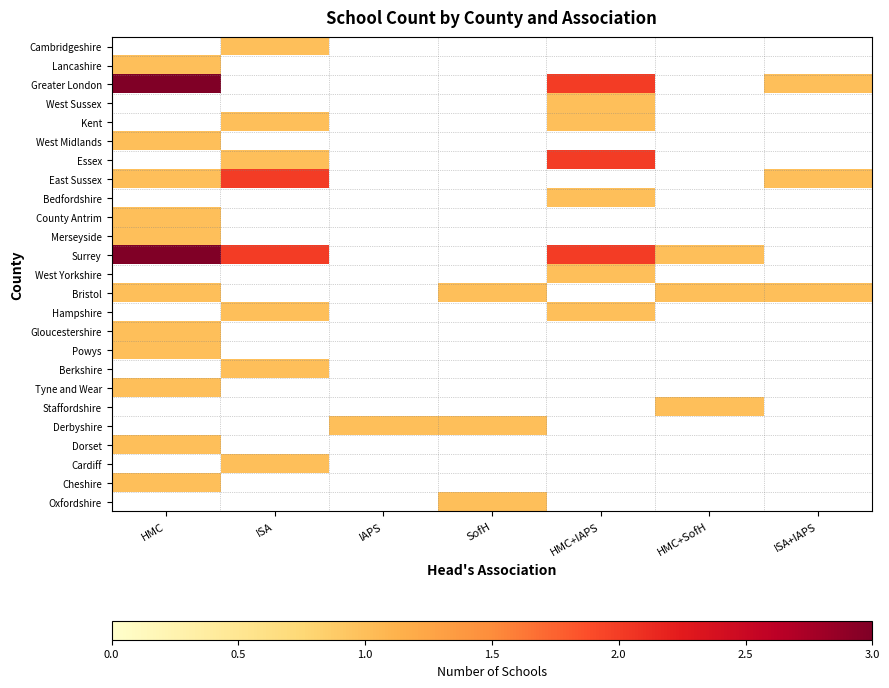

What is the approximate value of Surrey at ISA?

2.0